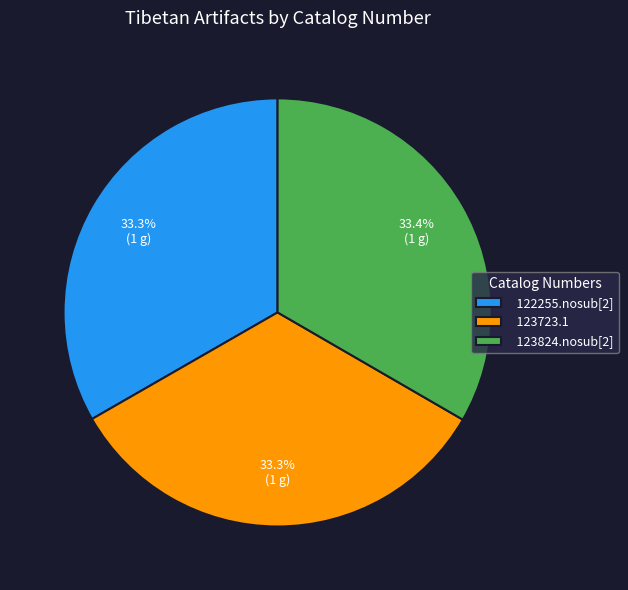

To the nearest percent, what is the combined percentage of 122255.nosub[2] and 123723.1?

67%